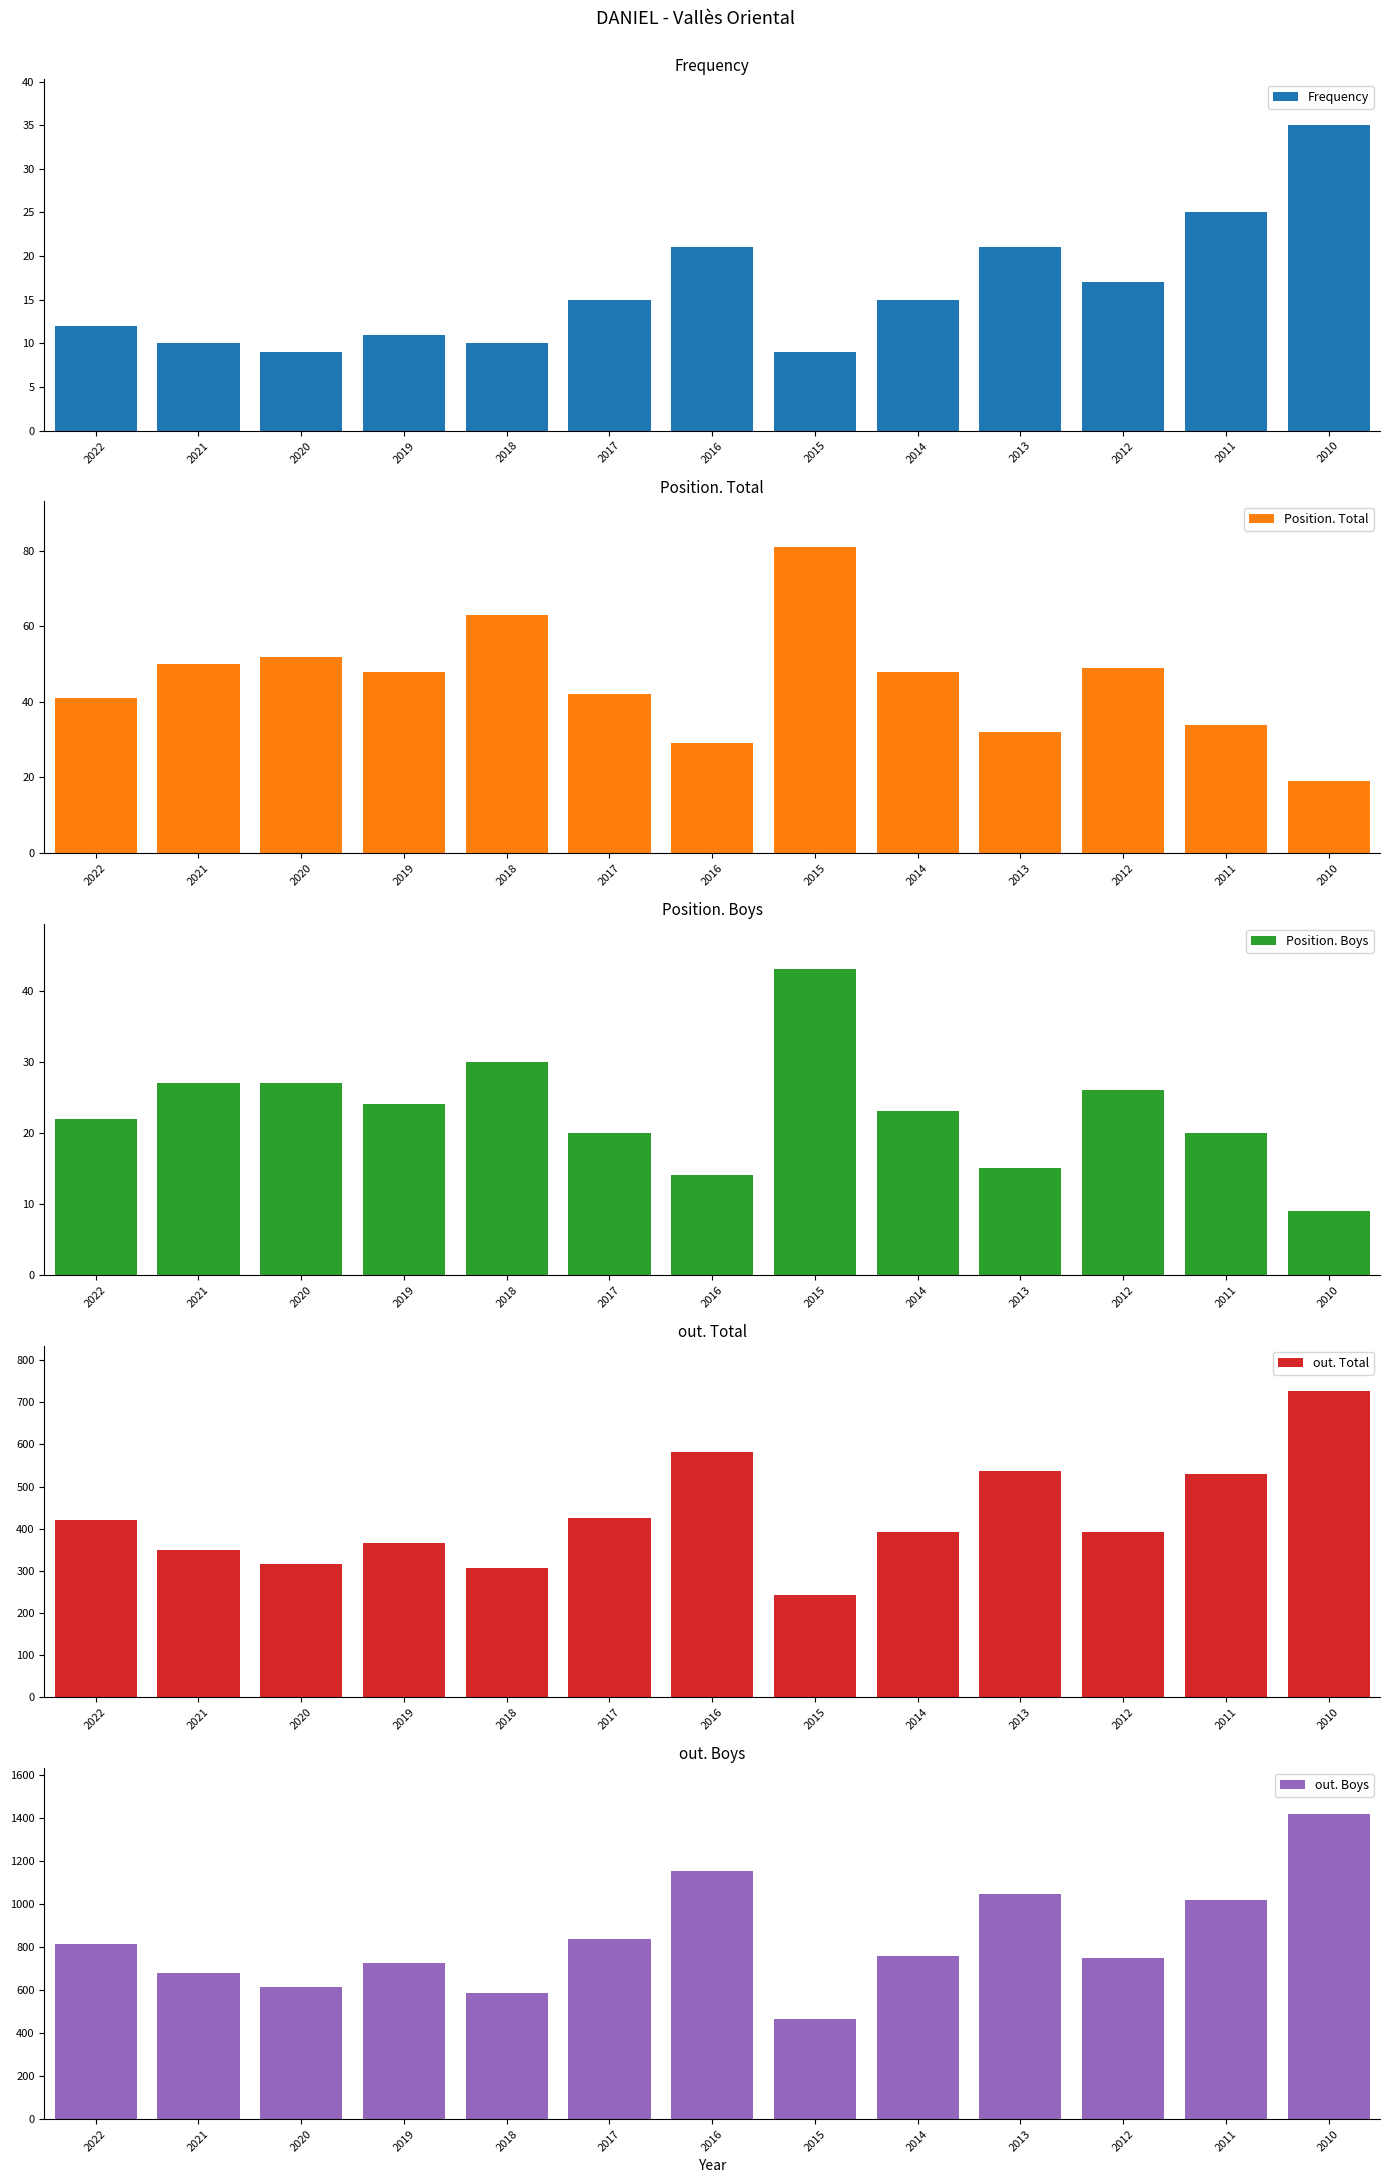

Reading left to right, transcribe all the data shown in this chart.

Frequency: 12	10	9	11	10	15	21	9	15	21	17	25	35
Position. Total: 41	50	52	48	63	42	29	81	48	32	49	34	19
Position. Boys: 22	27	27	24	30	20	14	43	23	15	26	20	9
out. Total: 420	349	315	366	306	426	581	243	391	538	392	530	726
out. Boys: 814	681	615	724	584	838	1153	464	757	1047	748	1020	1420